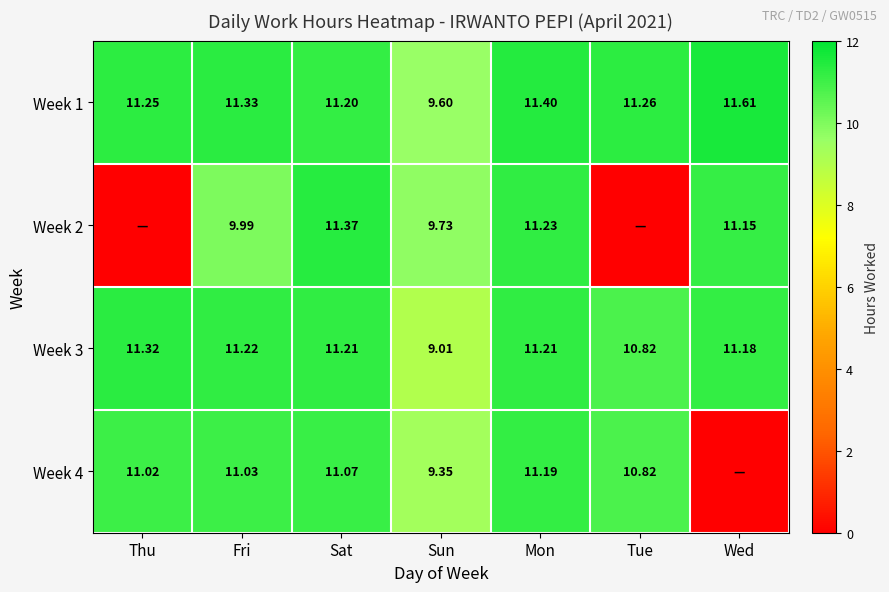

What is the total value across all series at Thu?

33.6